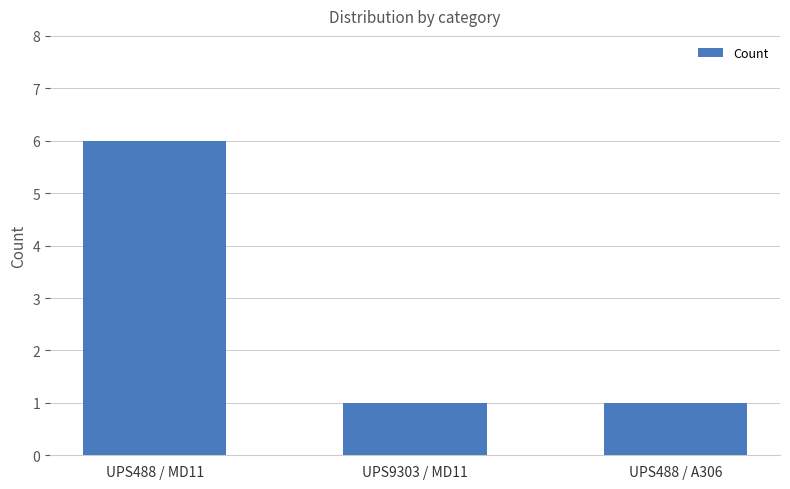

What is the value of the 2nd bar from the left?

1